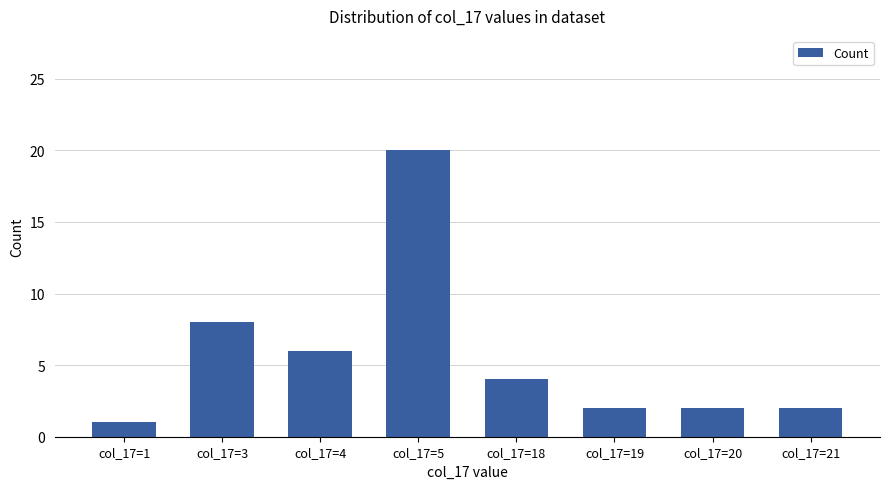

Reading left to right, what are all the values shown in this chart?

col_17=1=1	col_17=3=8	col_17=4=6	col_17=5=20	col_17=18=4	col_17=19=2	col_17=20=2	col_17=21=2